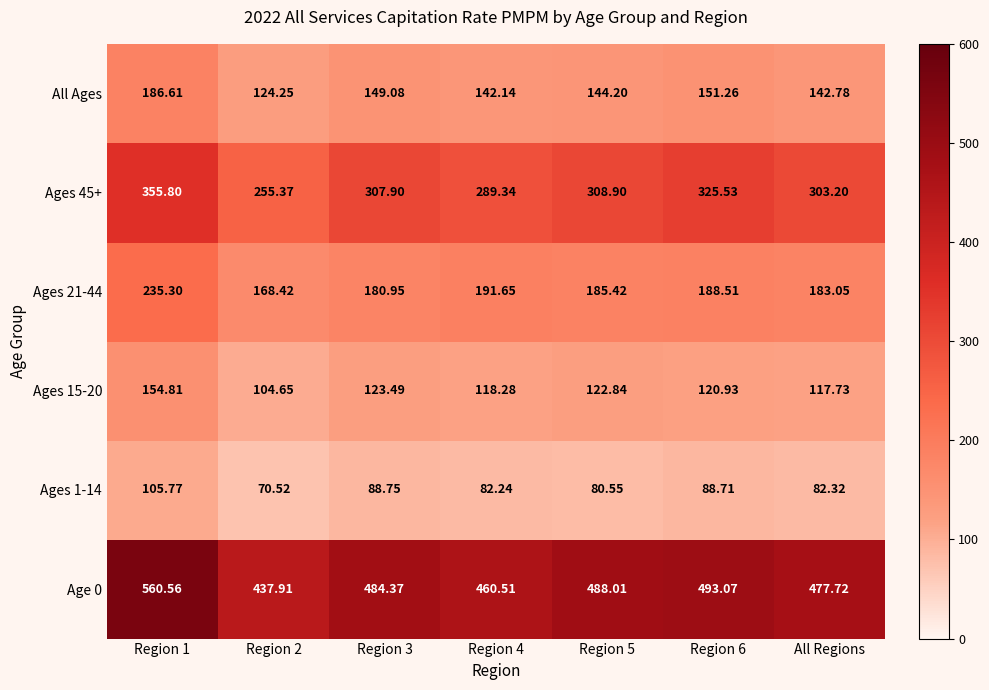

How many data points does each series have?

7